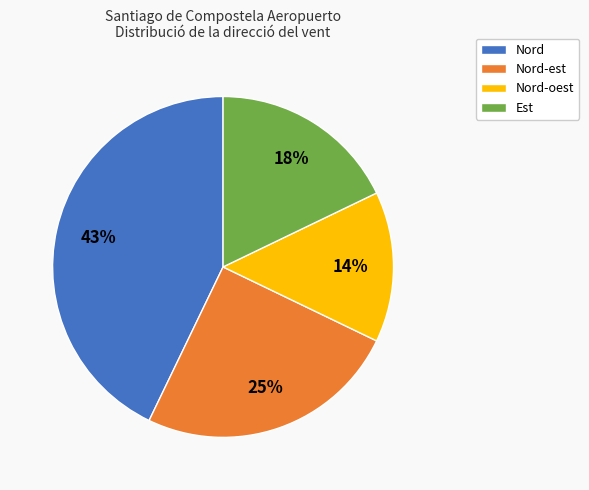

Count the number of slices in the pie.

4